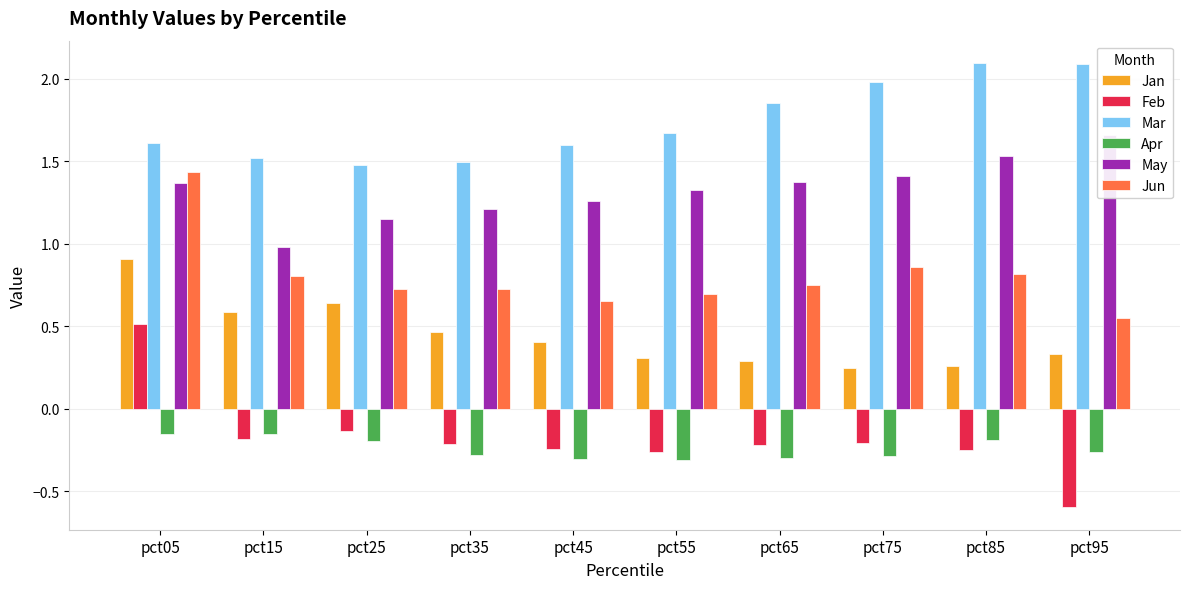

Are the bars grouped side by side (vs. stacked)?

Yes